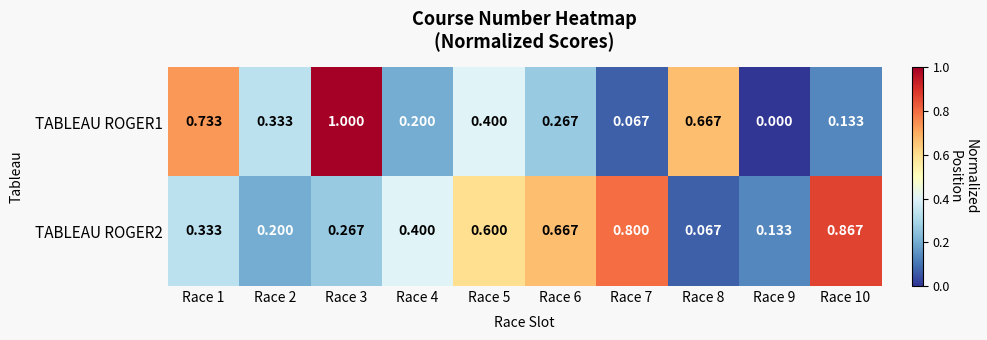

Is the value of TABLEAU ROGER2 at Race 3 greater than the value of TABLEAU ROGER1 at Race 8?

No